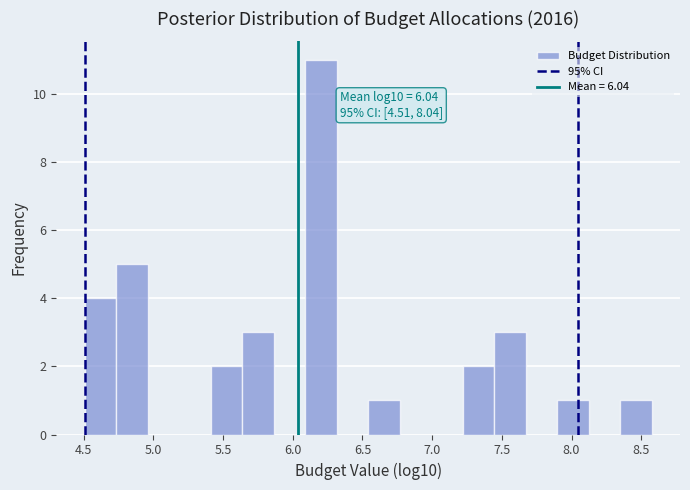

Which range on the x-axis has the tallest bar?

6.10 to 6.30